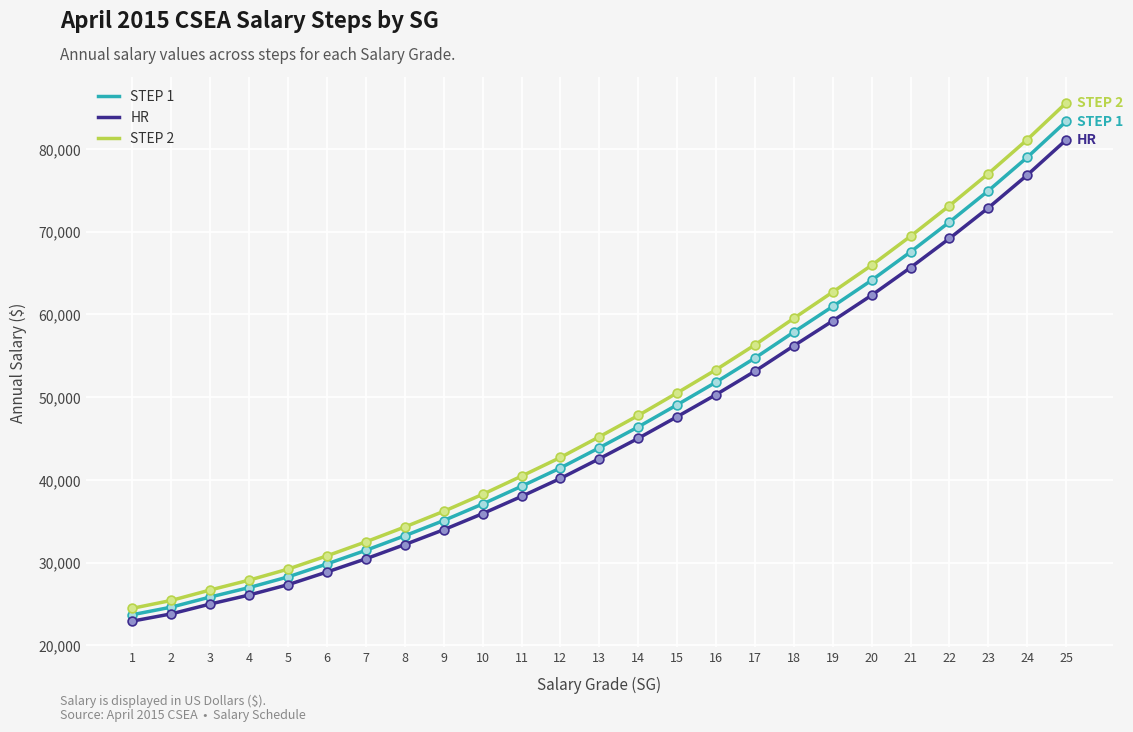

At which category is the sum across all series the highest?

25